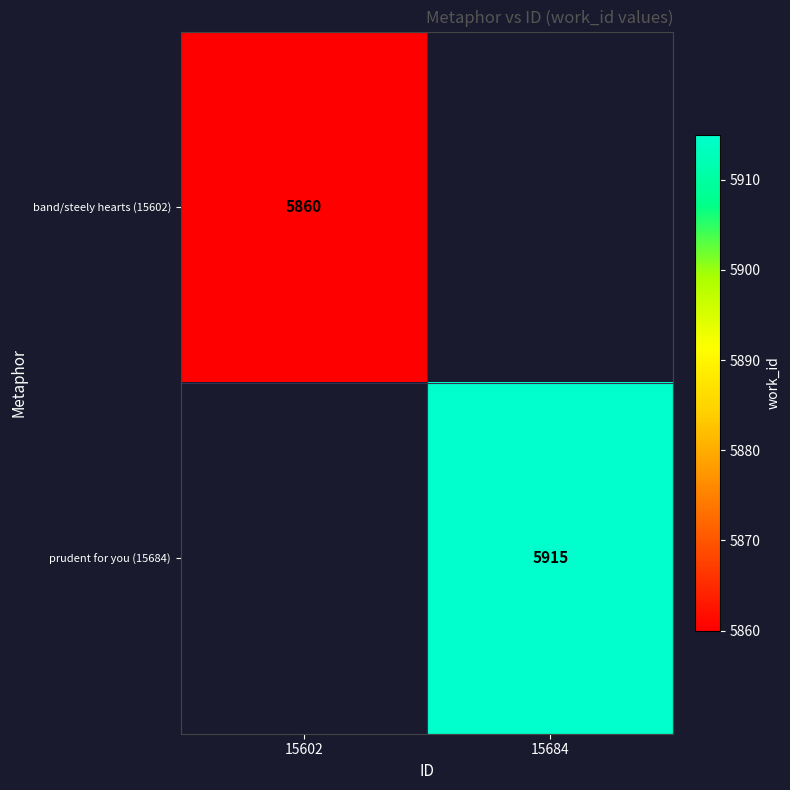

True or false: prudent for you (15684) has a value of 5915 at 15684.

True